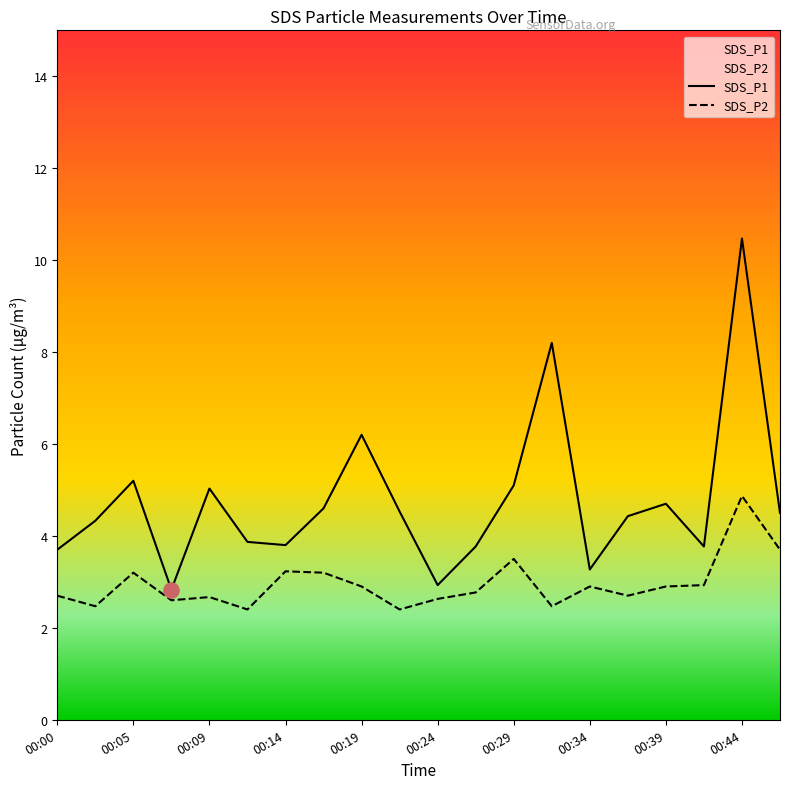

At how many categories does at least one series exceed 5?

6